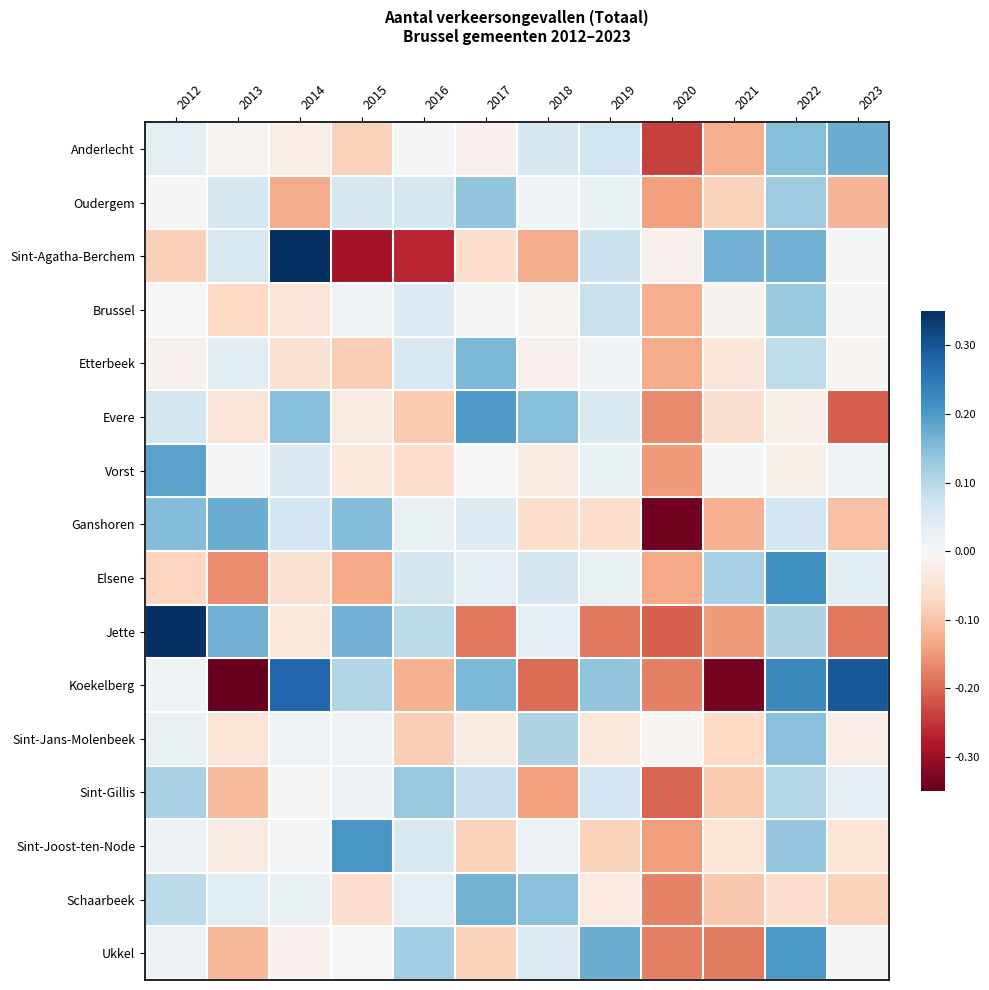

Between 2019 and 2023, which is larger?

2023